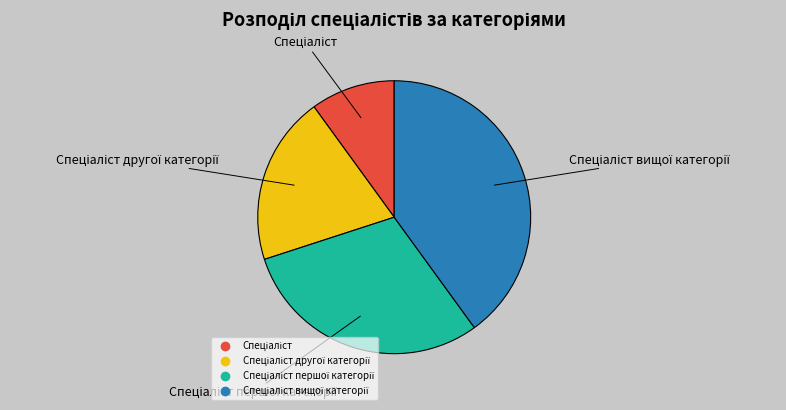

Is there any slice that represents more than half of the pie?

No